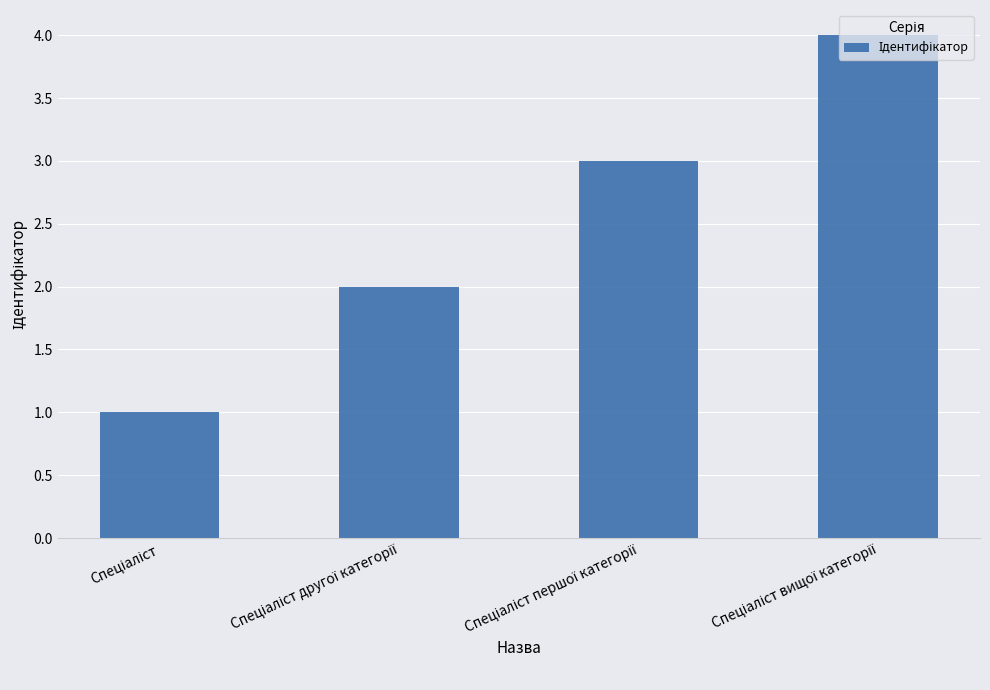

What is the difference between the maximum and minimum values?

3